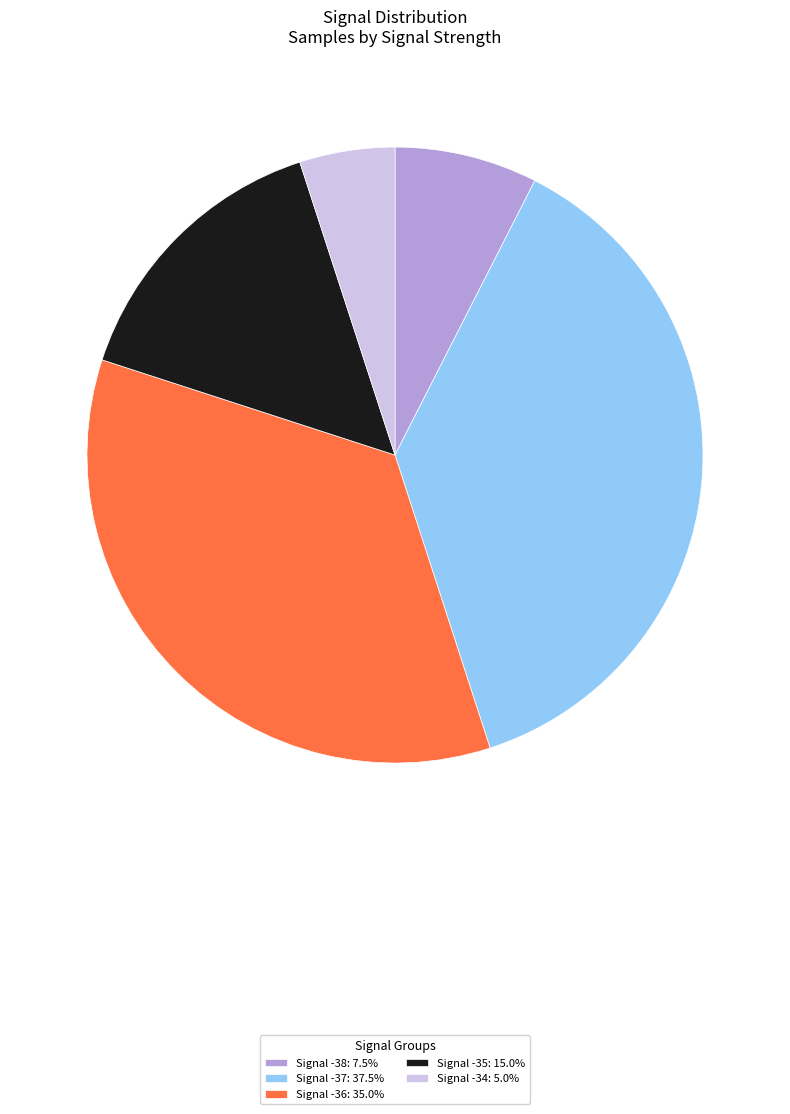

Approximately how many times larger is the value at Signal -34: 5.0% compared to Signal -38: 7.5%?

0.7